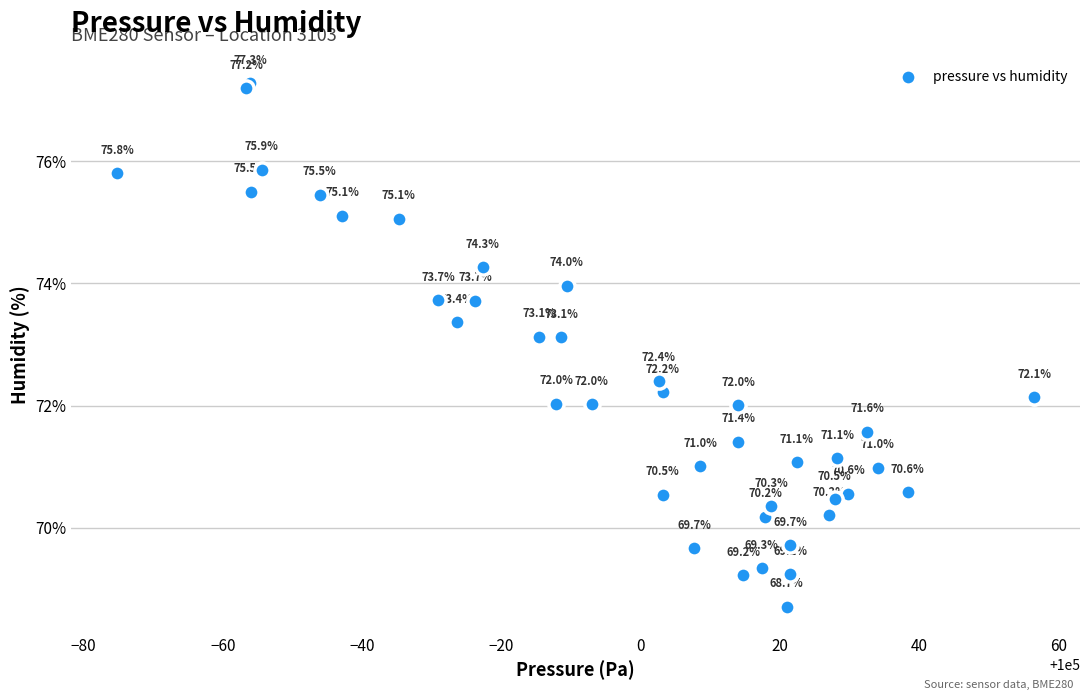

What Y value in the scatter plot is closest to 72?

72.0